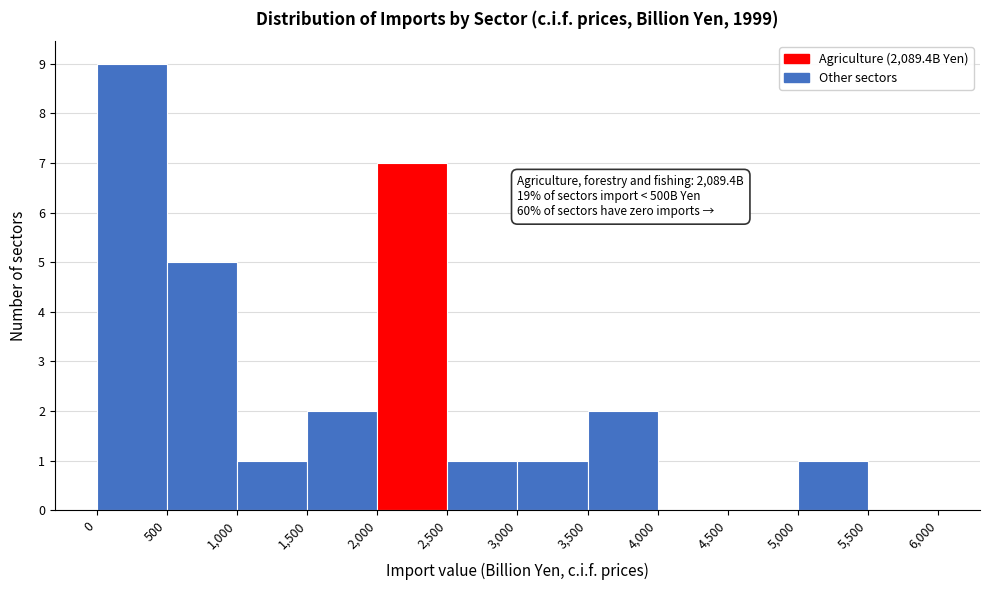

Which range on the x-axis has the tallest bar?

0 to 500